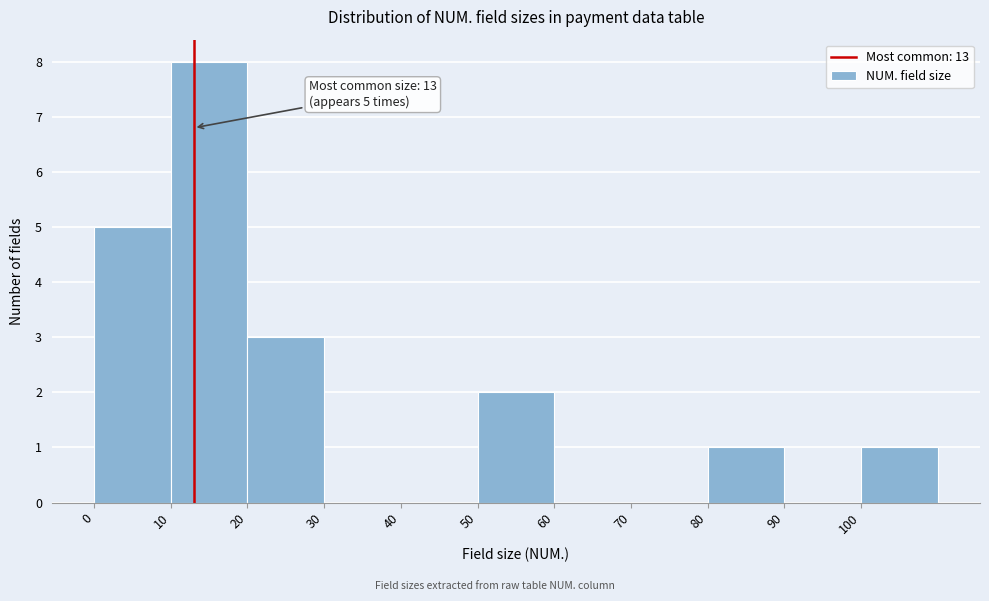

Which range on the x-axis has the tallest bar?

10 to 20